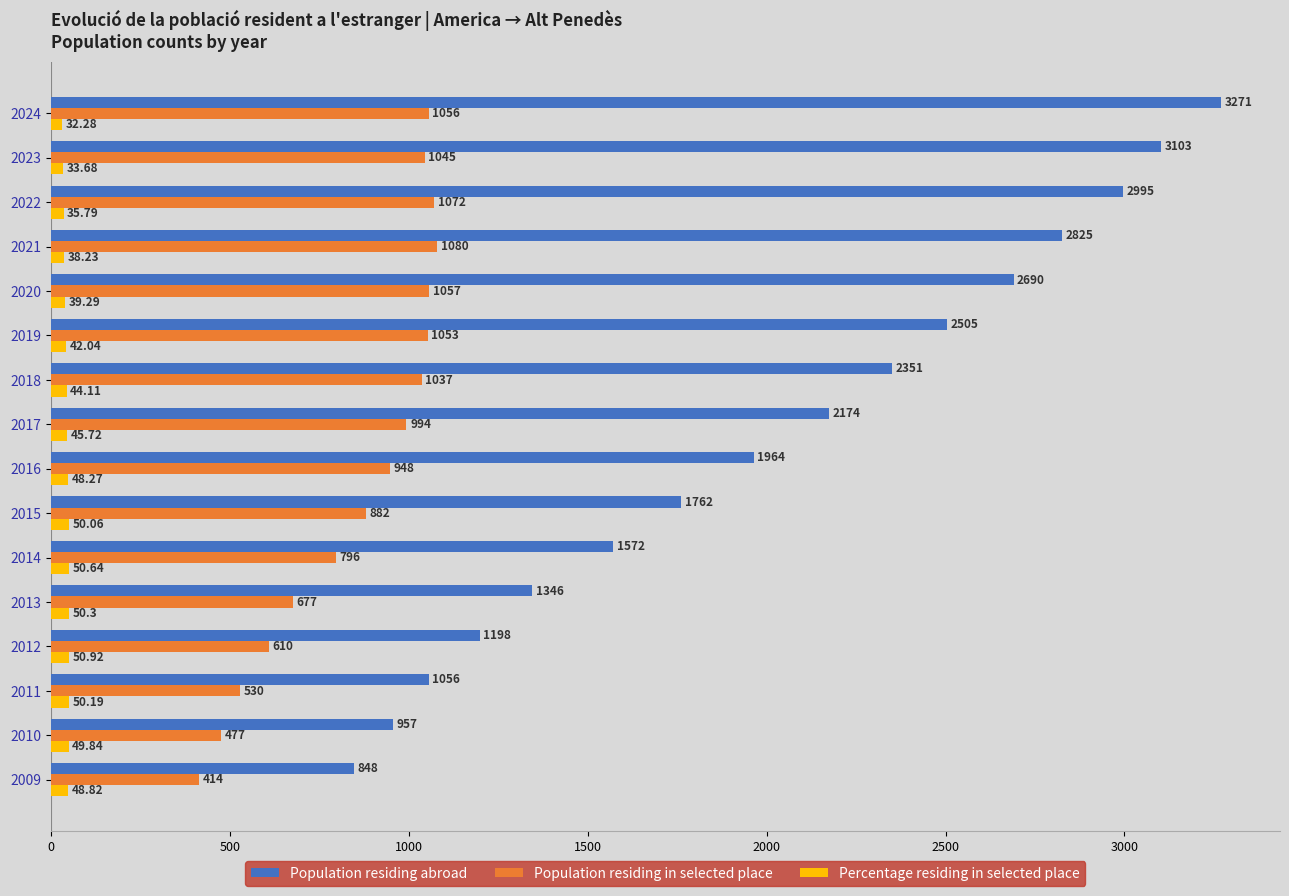

What are all the series names shown in the legend?

Population residing abroad, Population residing in selected place, Percentage residing in selected place